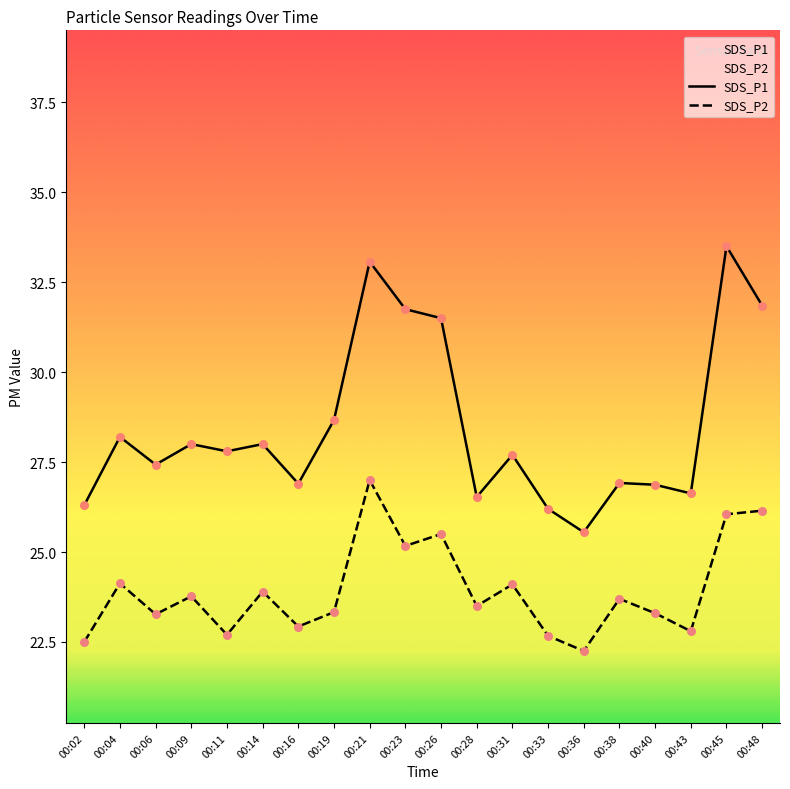

Is the value of SDS_P2 at 00:04 greater than the value of SDS_P1 at 00:40?

No